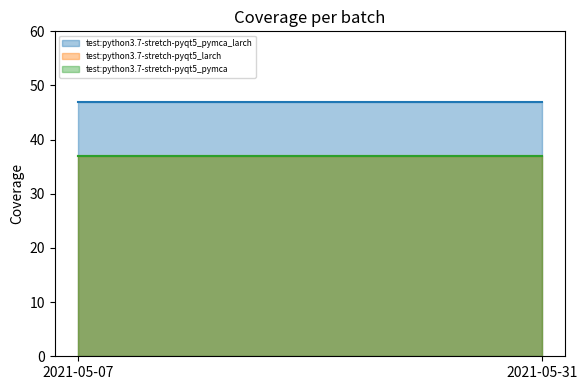

Which series has the largest total across all categories?

test:python3.7-stretch-pyqt5_pymca_larch